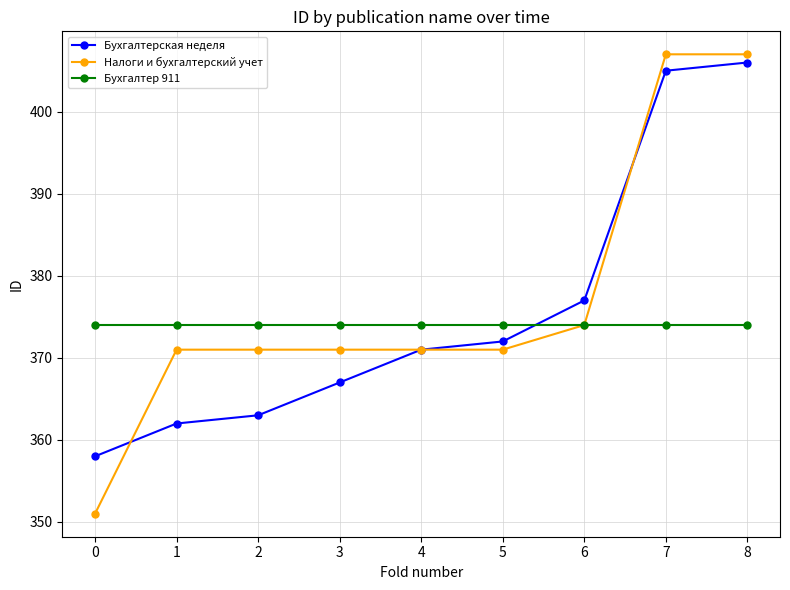

What is the value of the Налоги и бухгалтерский учет point at the 6th from the left?

371